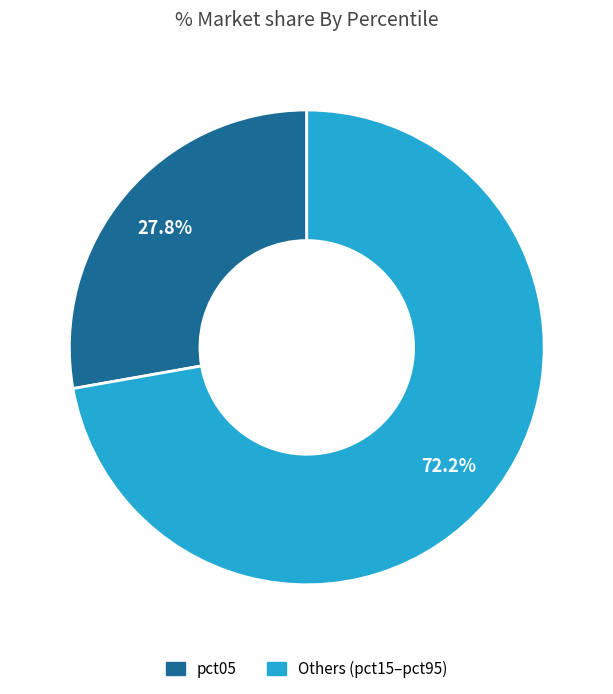

Is there a majority slice in this chart?

Yes